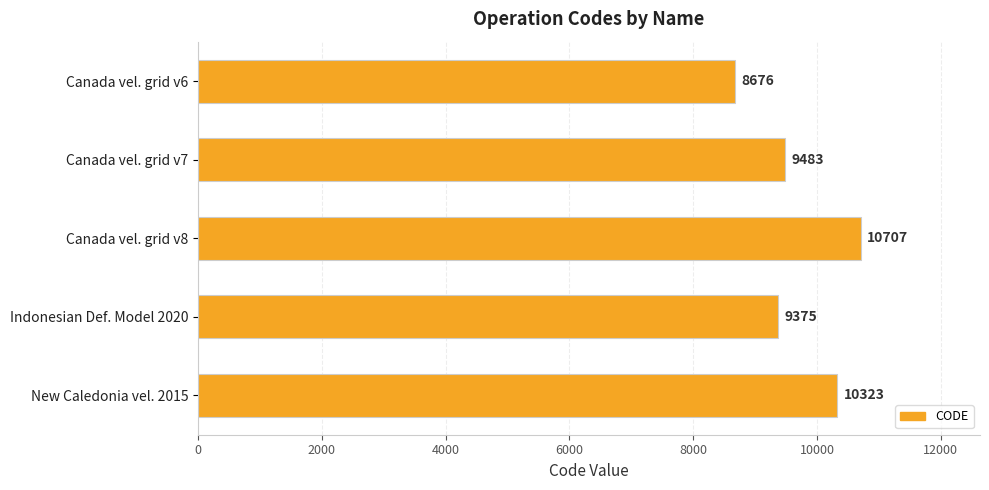

Reading top to bottom, what are all the values shown in this chart?

Canada vel. grid v6=8676	Canada vel. grid v7=9483	Canada vel. grid v8=10707	Indonesian Def. Model 2020=9375	New Caledonia vel. 2015=10323